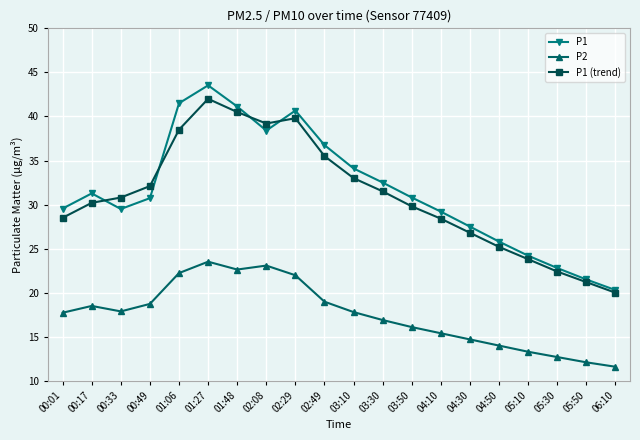

Between 00:01 and 01:48, which series saw the biggest shift?

P1 (trend)